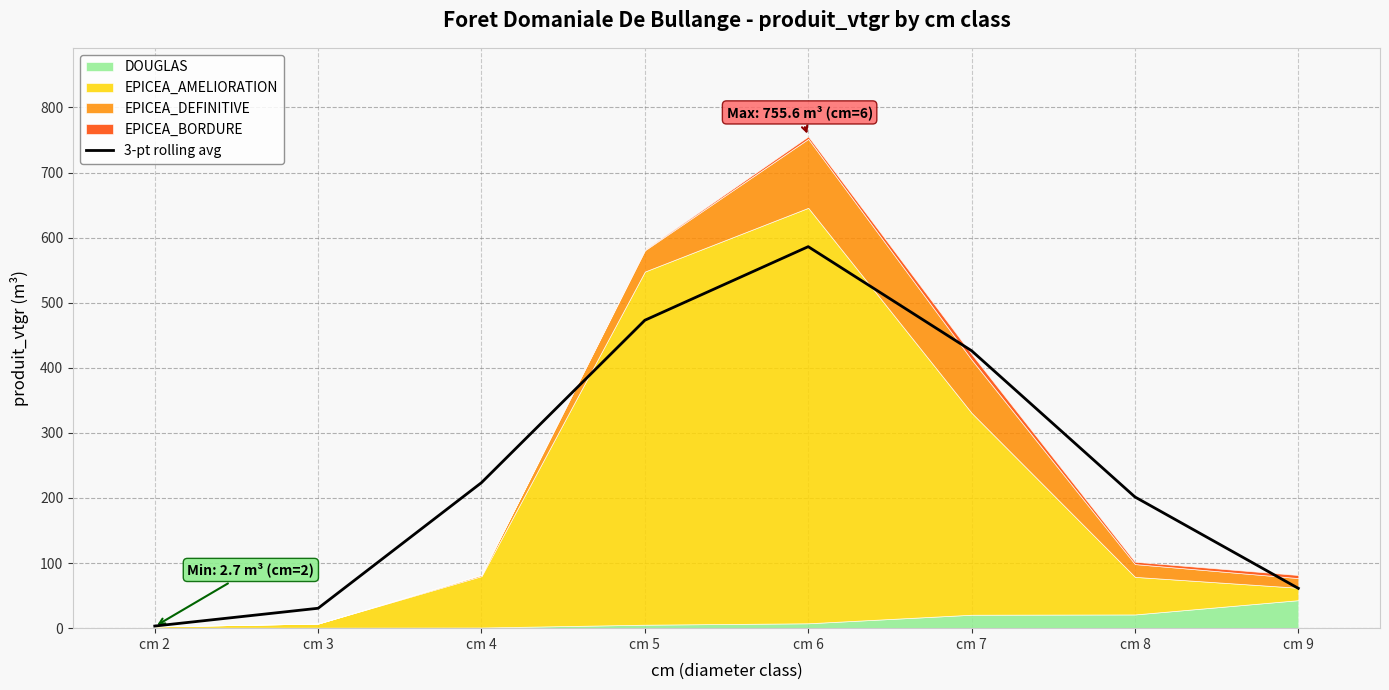

Reading left to right, transcribe all the data shown in this chart.

cm 2=3.3	cm 3=30.6	cm 4=223.6	cm 5=473.1	cm 6=586.1	cm 7=426.2	cm 8=201.6	cm 9=61.2